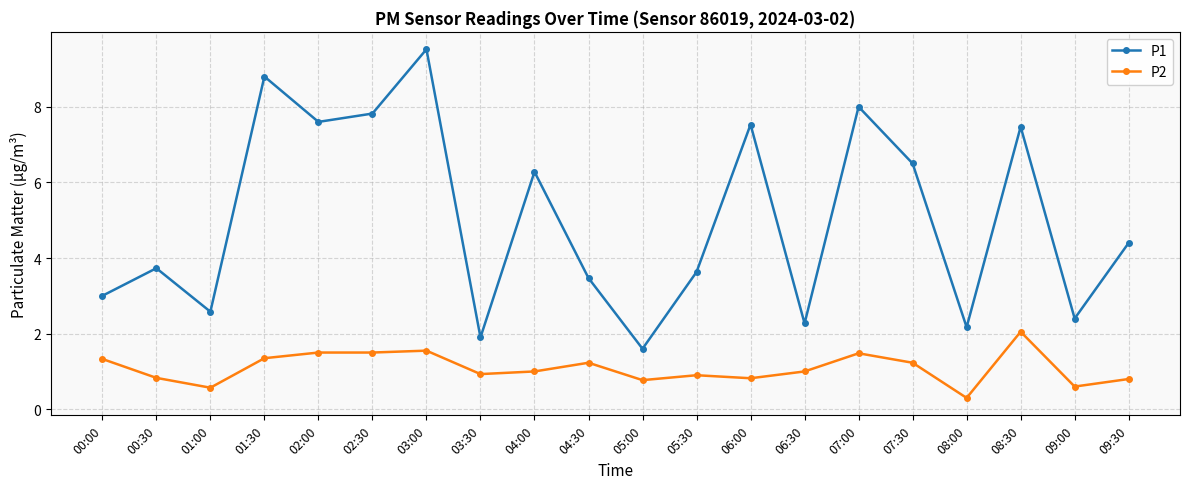

What is the label of the 18th point from the left?

08:30